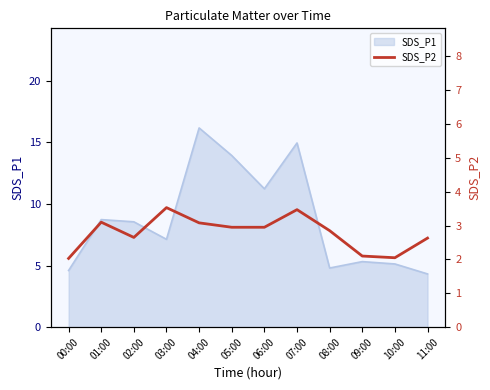

Which category has the lowest value across all series?

00:00